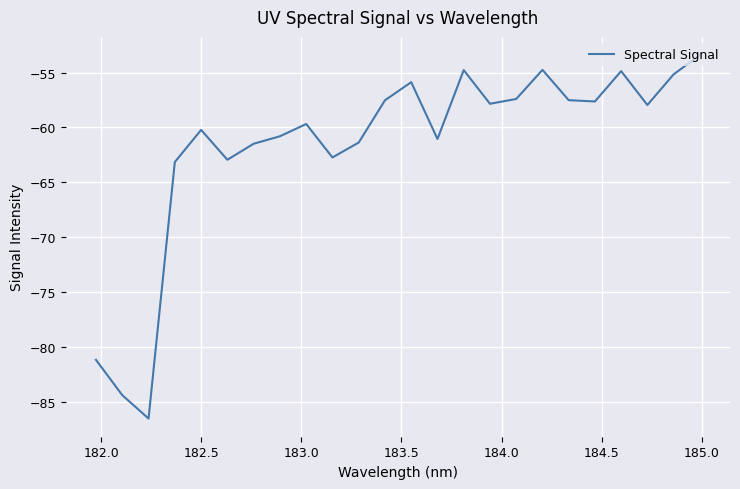

How many categories are shown in the chart?

24